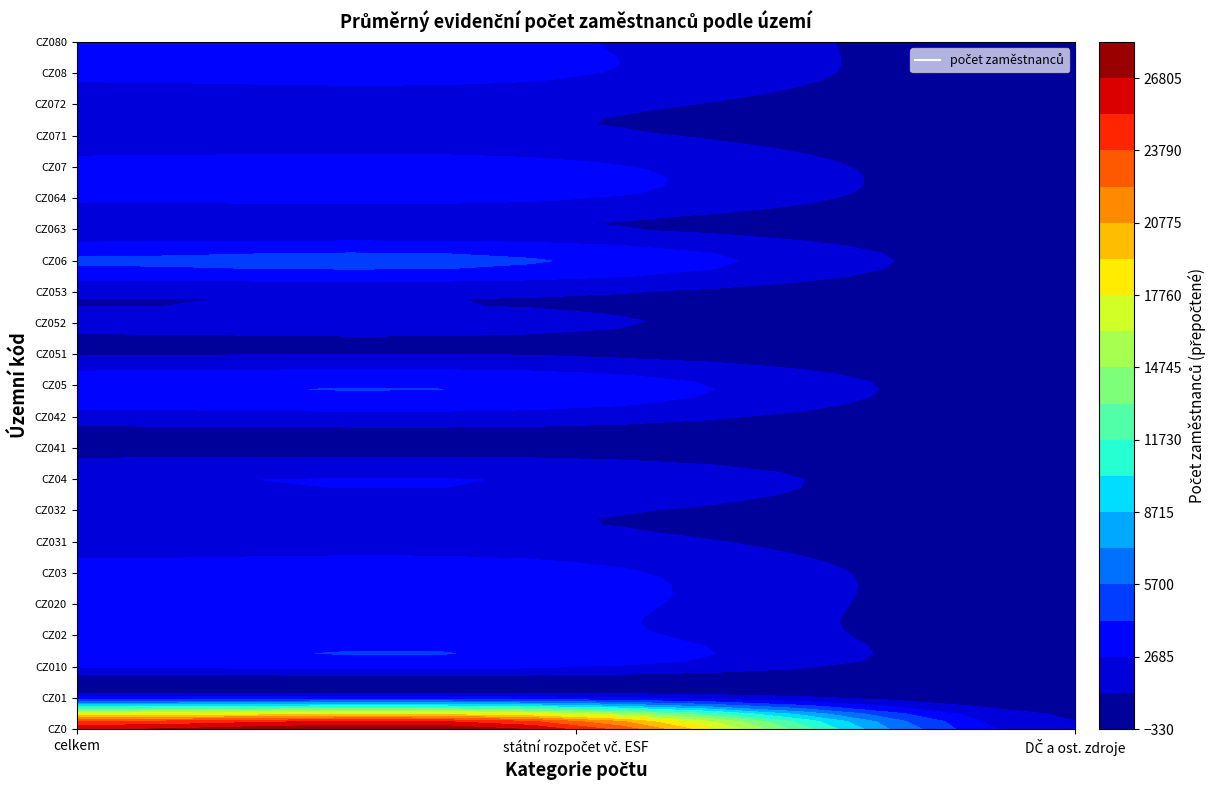

What is the minimum value for CZ072?

93.7